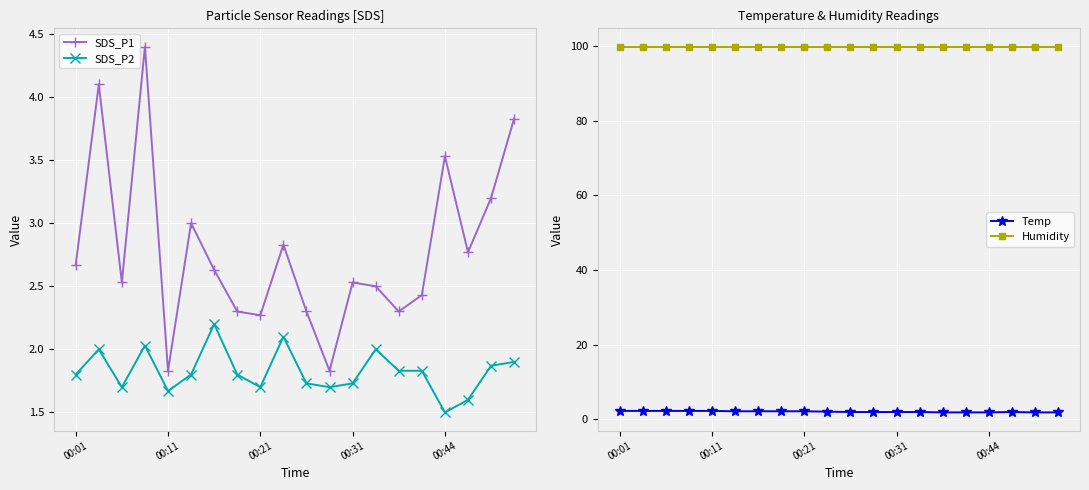

What is the value of the Temp point at the 4th from the left?

2.2